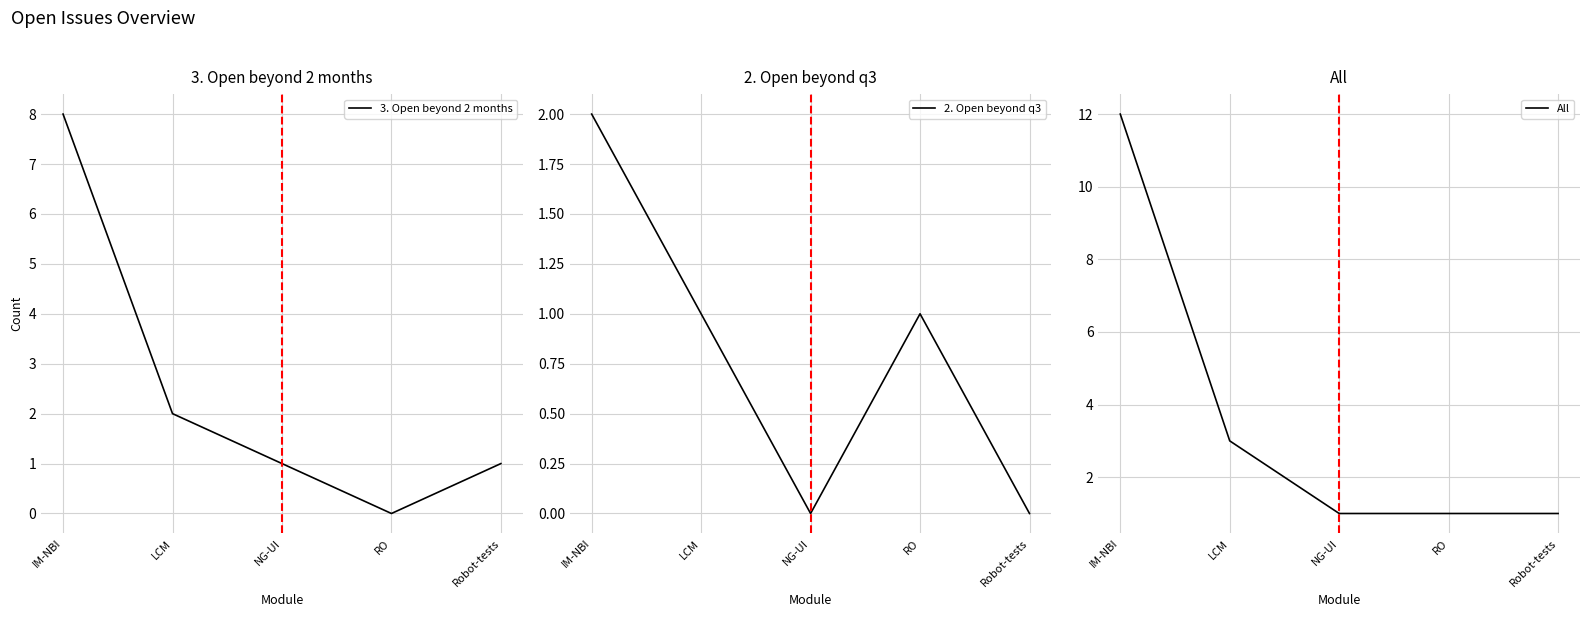

Is the value of 2. Open beyond q3 at IM-NBI greater than the value of All at RO?

Yes